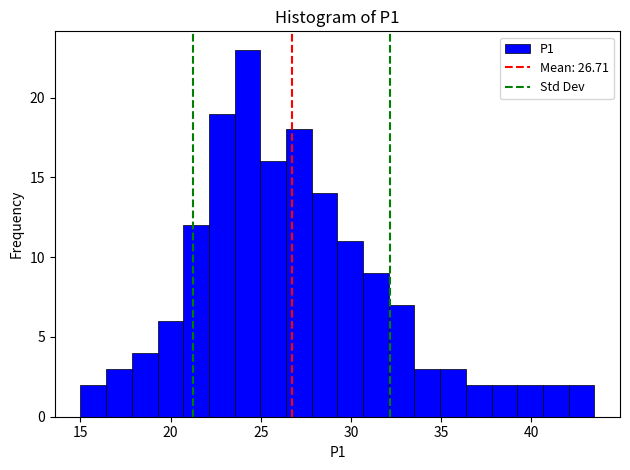

Around what value on the x-axis is the tallest bar? Give the approximate position of its centre, as read against the axis.

24.5